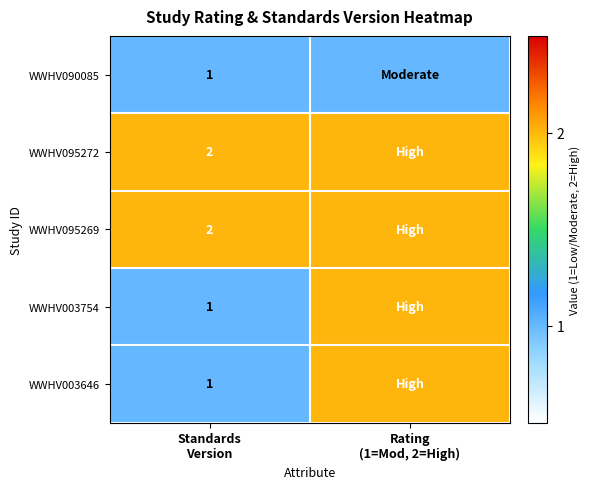

List the labels in order of WWHV003646 value, smallest first.

Standards Version, Rating (1=Mod, 2=High)